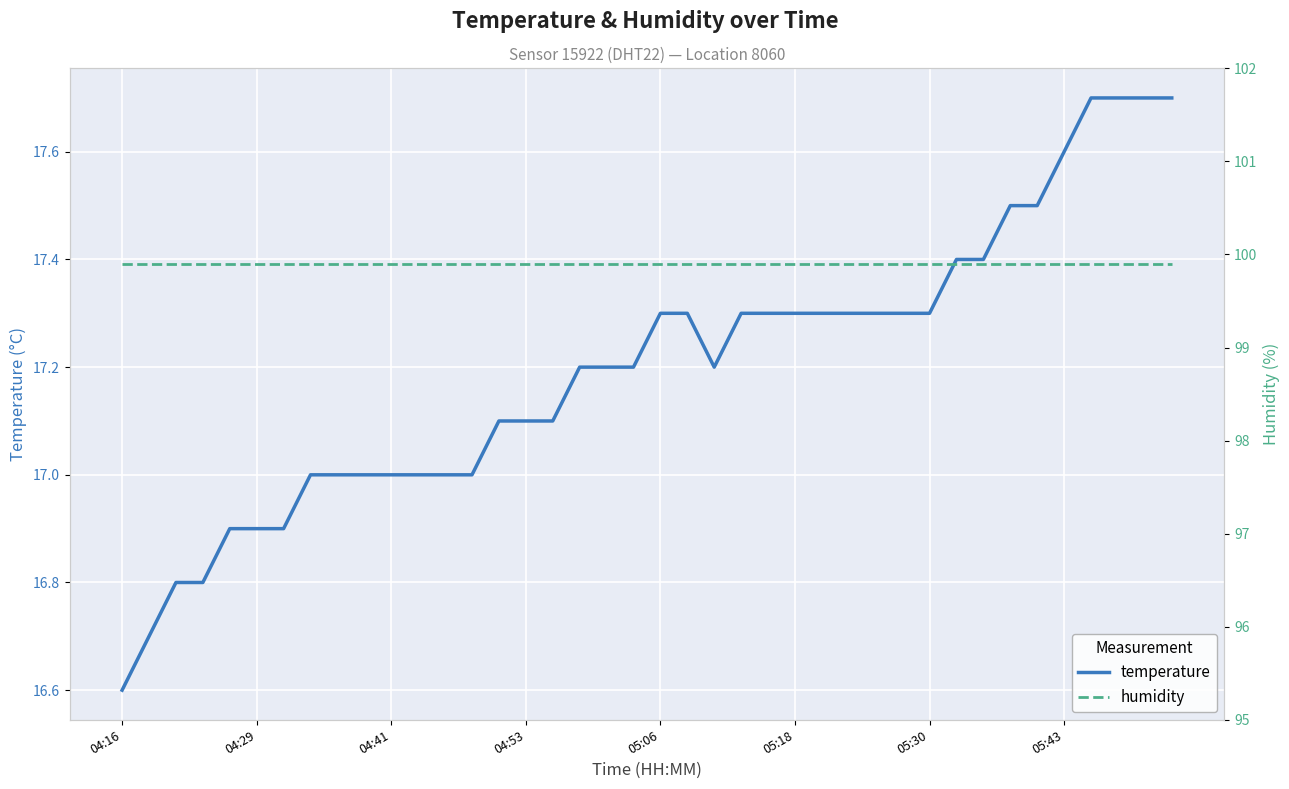

Is this an area chart (filled region under the line)?

No